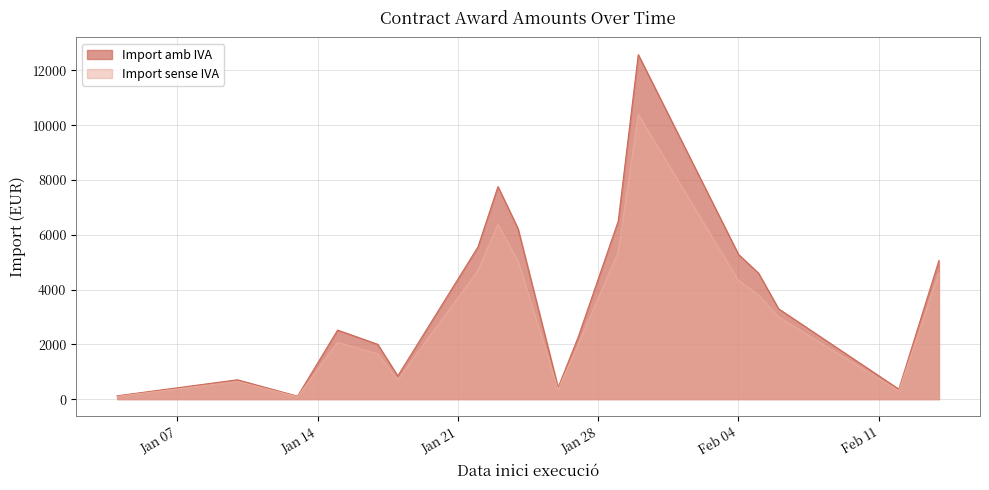

What is the difference between the maximum and minimum values in the Import amb IVA series?

12469.6